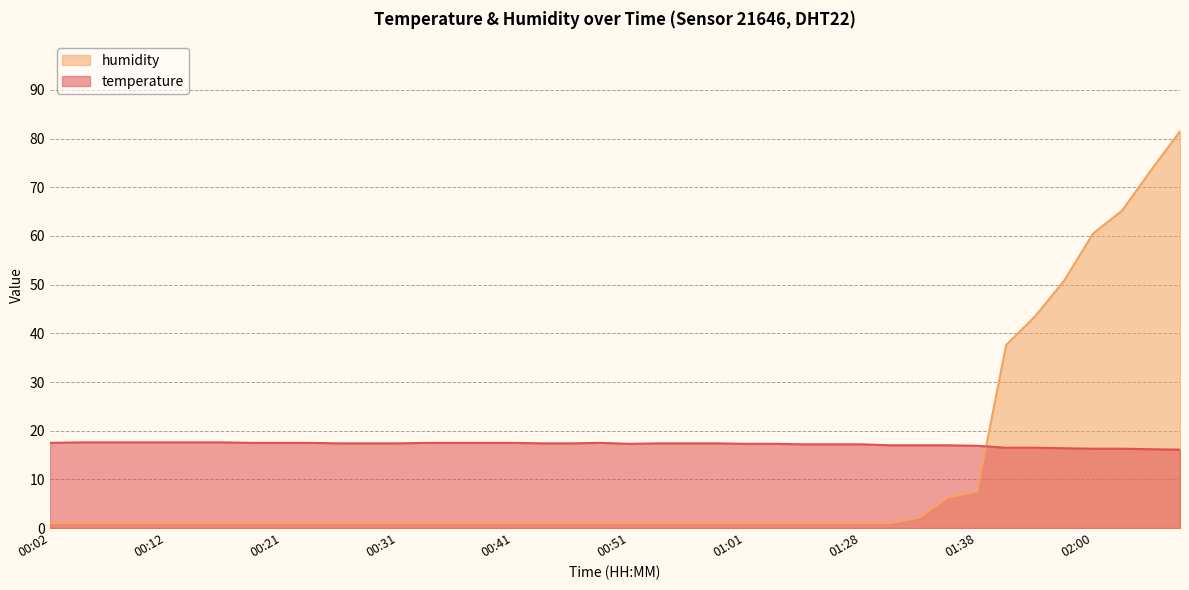

Which has a higher value, 00:51 or 00:02?

00:02